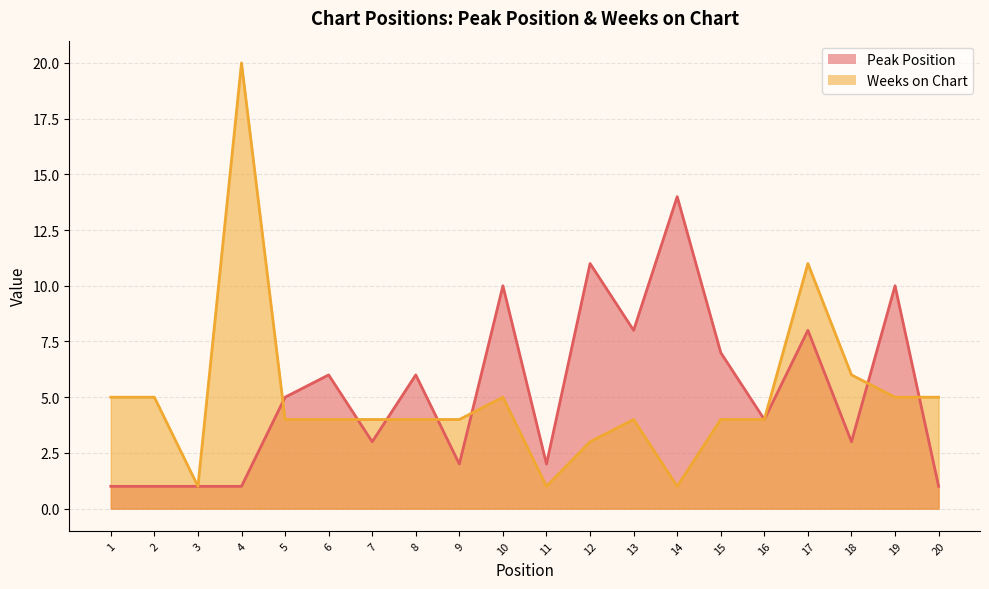

At how many categories does at least one series exceed 2?

18